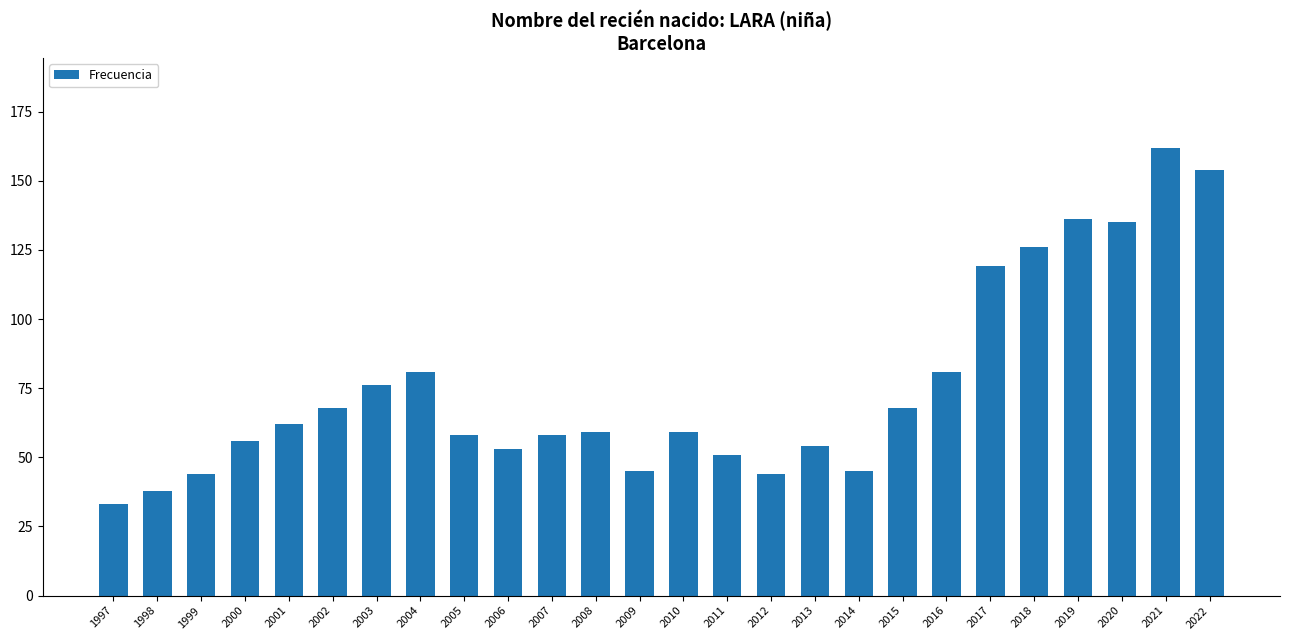

How many distinct data groups are displayed?

1